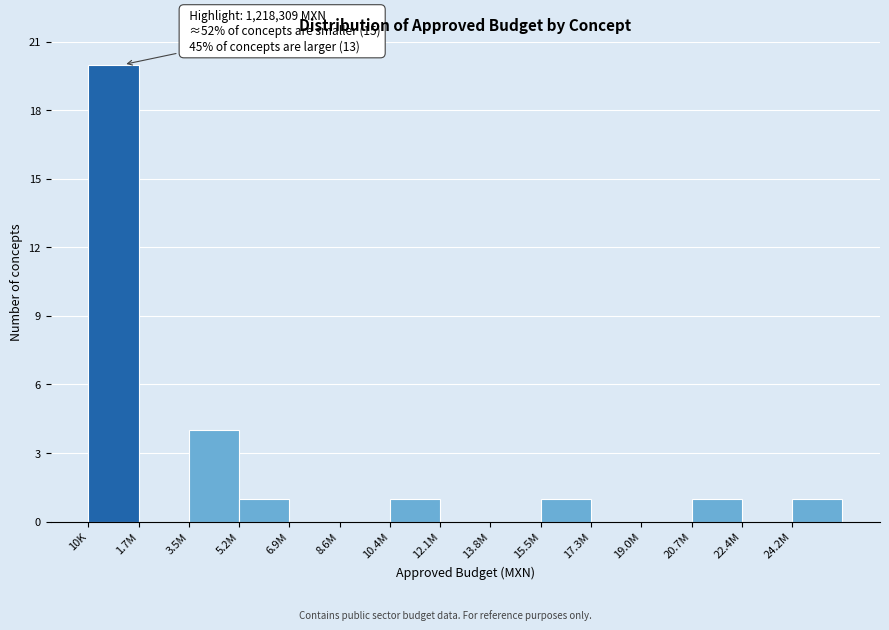

Reading right to left, what are all the values shown in this chart?

24.2M=1	22.4M=0	20.7M=1	19.0M=0	17.3M=0	15.5M=1	13.8M=0	12.1M=0	10.4M=1	8.6M=0	6.9M=0	5.2M=1	3.5M=4	1.7M=0	10K=20